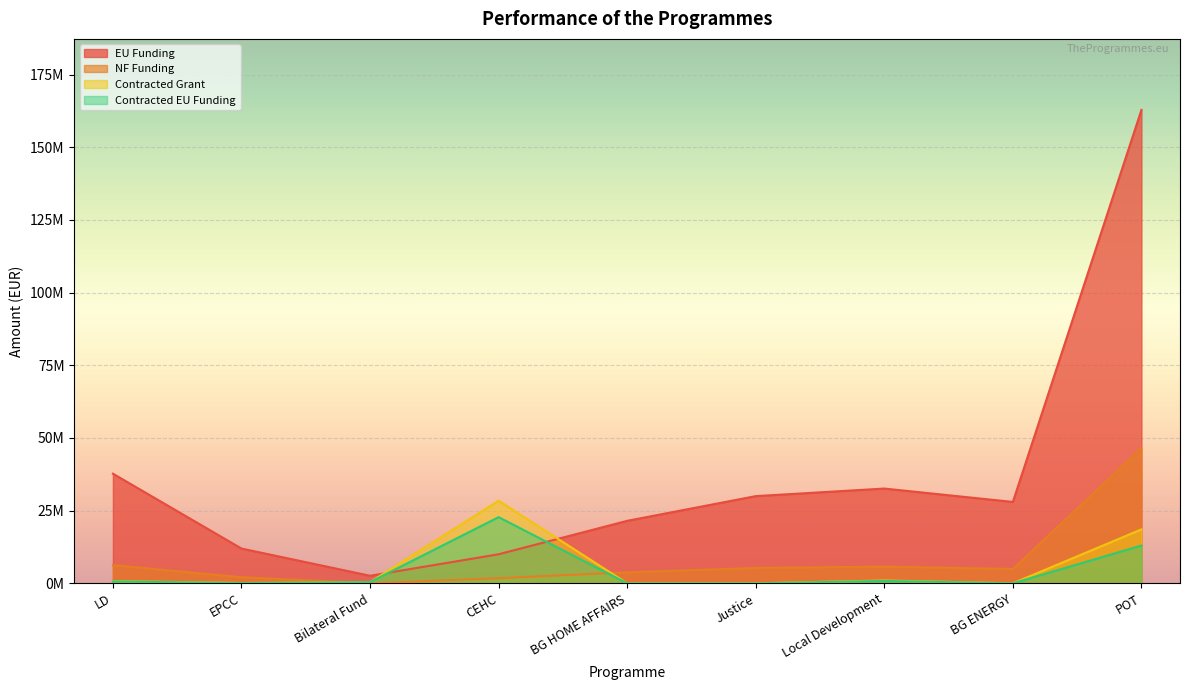

Is the value of NF Funding at Local Development greater than the value of Contracted EU Funding at EPCC?

Yes